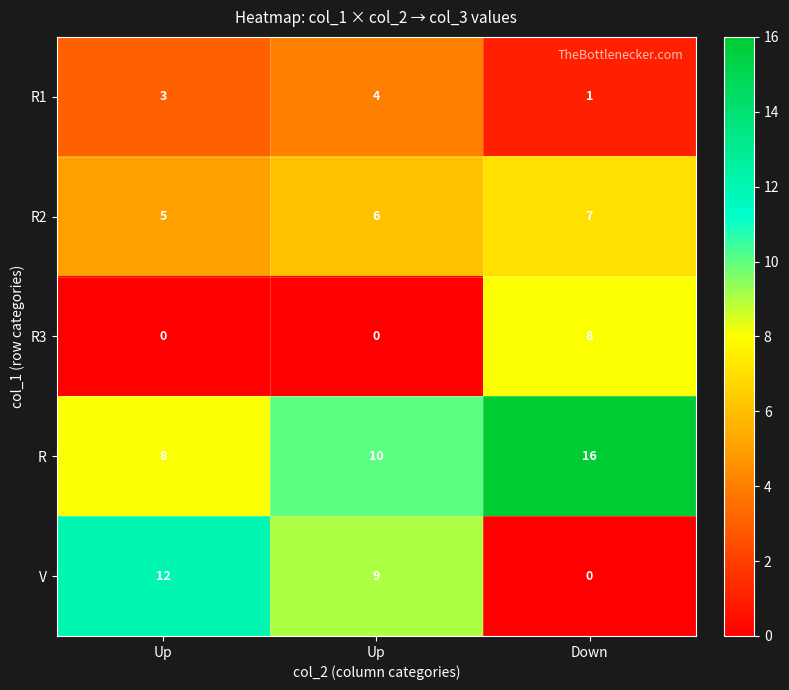

How many distinct data groups are displayed?

5